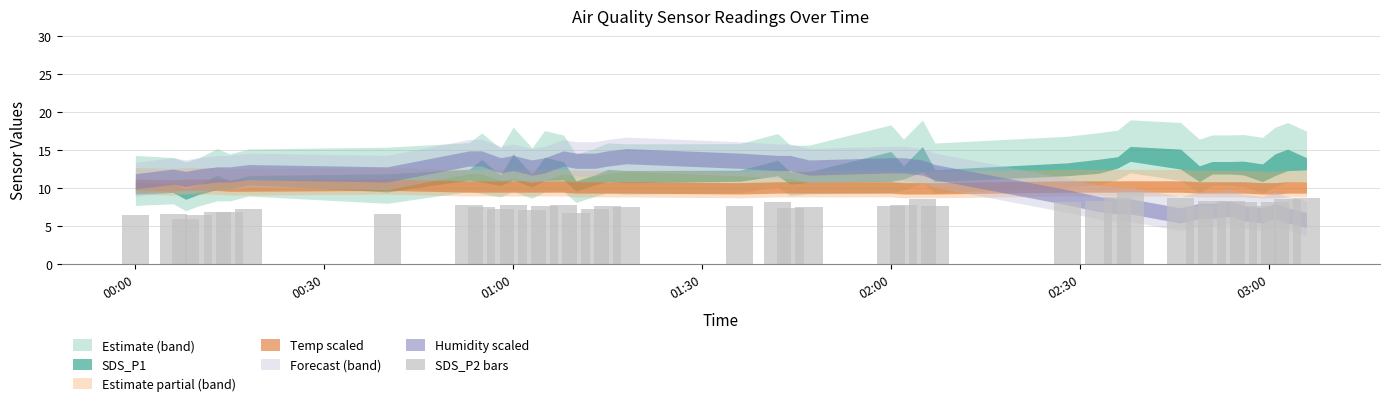

What is the value of the 28th bar from the left?

8.1